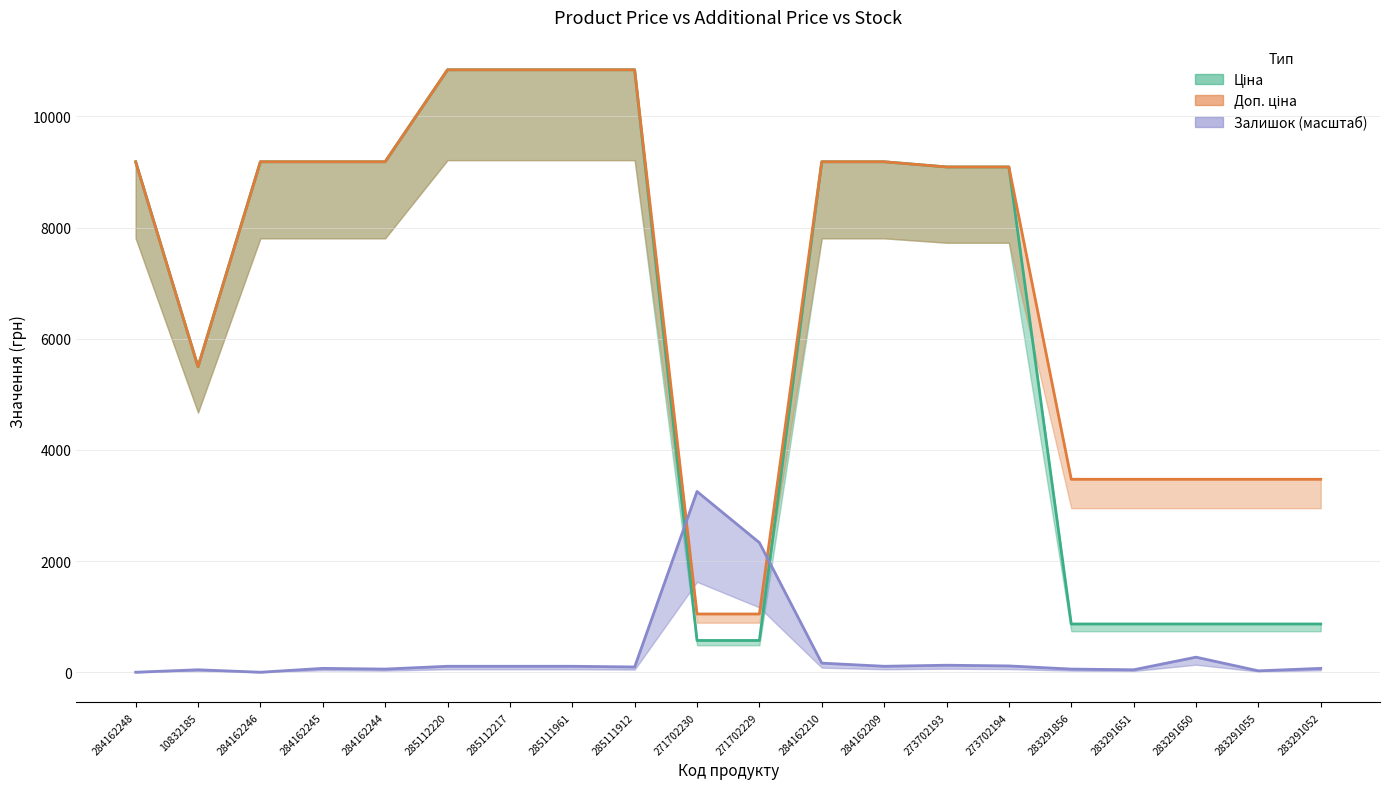

Reading left to right, transcribe all the data shown in this chart.

Ціна: 9185.1	5497.3	9185.1	9185.1	9185.1	10840.1	10840.1	10840.1	10840.1	571.6	571.6	9185.1	9185.1	9092.0	9092.0	868.0	868.0	868.0	868.0	868.0
Доп. ціна: 9185.1	5497.3	9185.1	9185.1	9185.1	10840.1	10840.1	10840.1	10840.1	1048.0	1048.0	9185.1	9185.1	9092.0	9092.0	3472.1	3472.1	3472.1	3472.1	3472.1
Залишок: 0.0	44.1	0.0	69.3	56.7	107.1	107.1	107.1	94.5	3252.0	2331.9	163.9	107.1	126.0	113.4	56.7	44.1	271.0	25.2	69.3